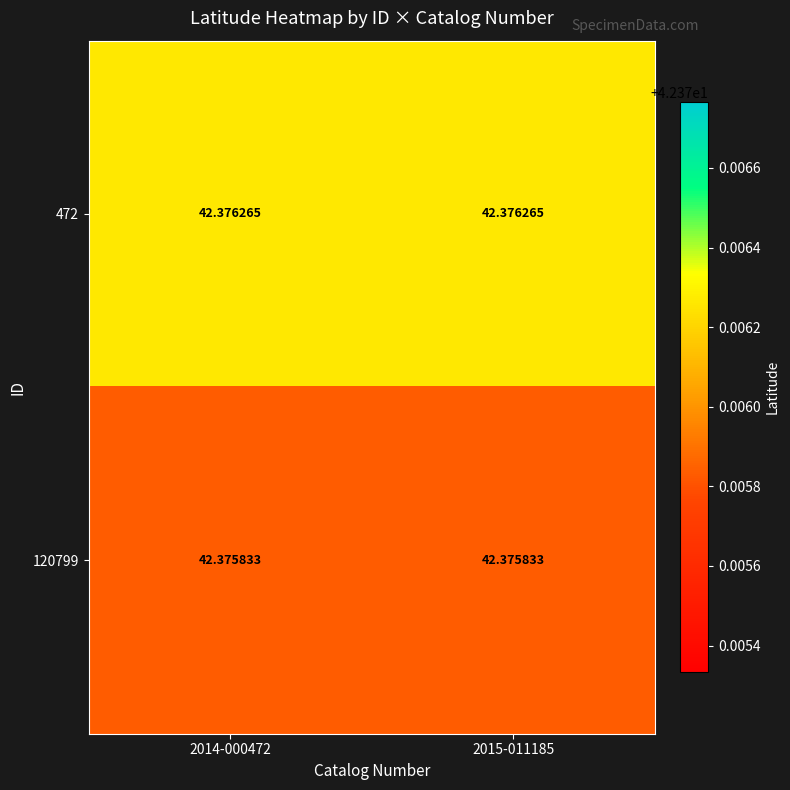

Reading left to right, transcribe all the data shown in this chart.

472: 2014-000472=42.4	2015-011185=42.4
120799: 2014-000472=42.4	2015-011185=42.4